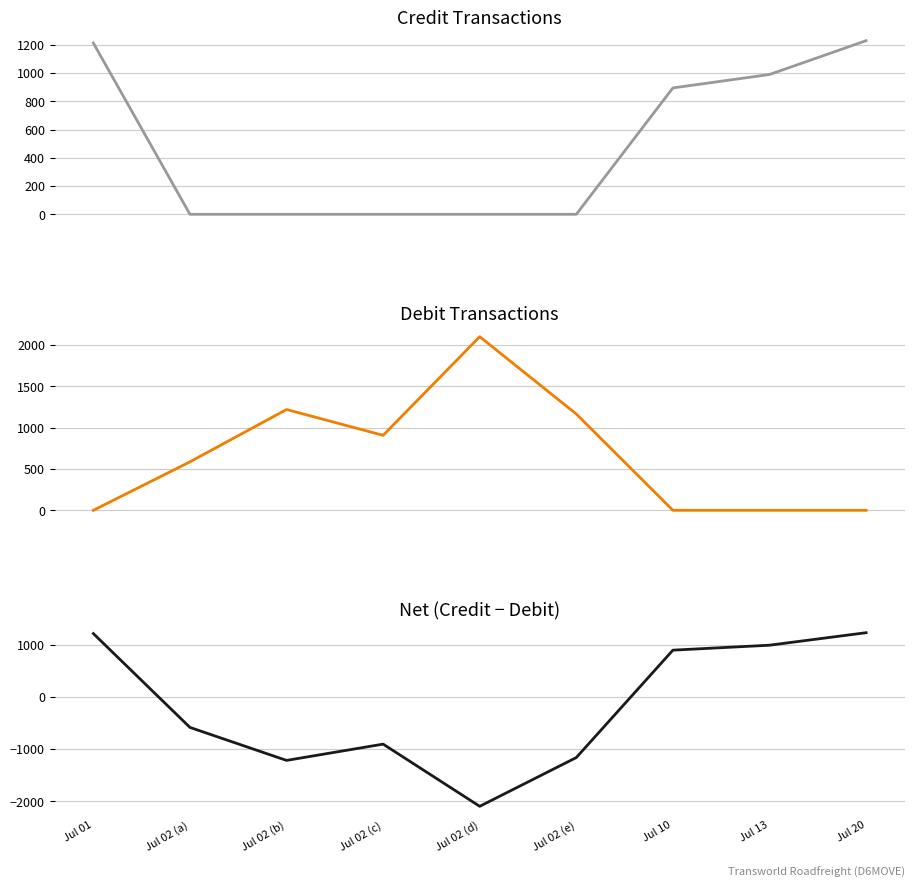

True or false: Credit - Debit and Credit cross at least once.

False